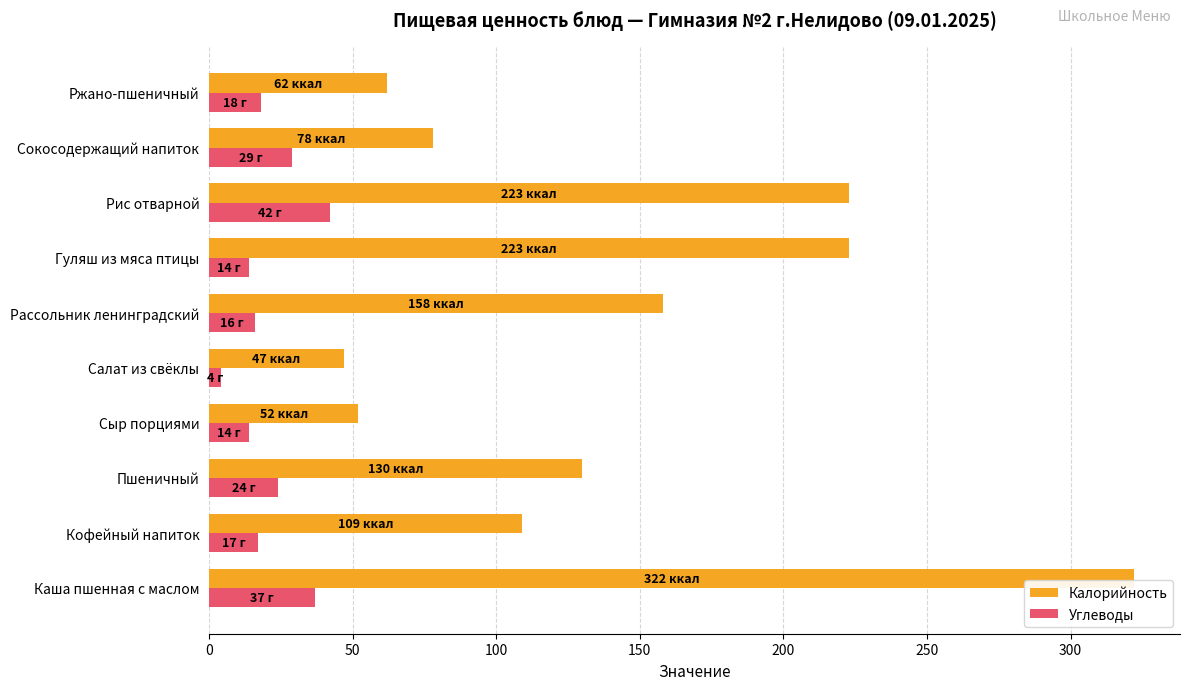

Rank the series by their average value, from lowest to highest.

Углеводы, Калорийность